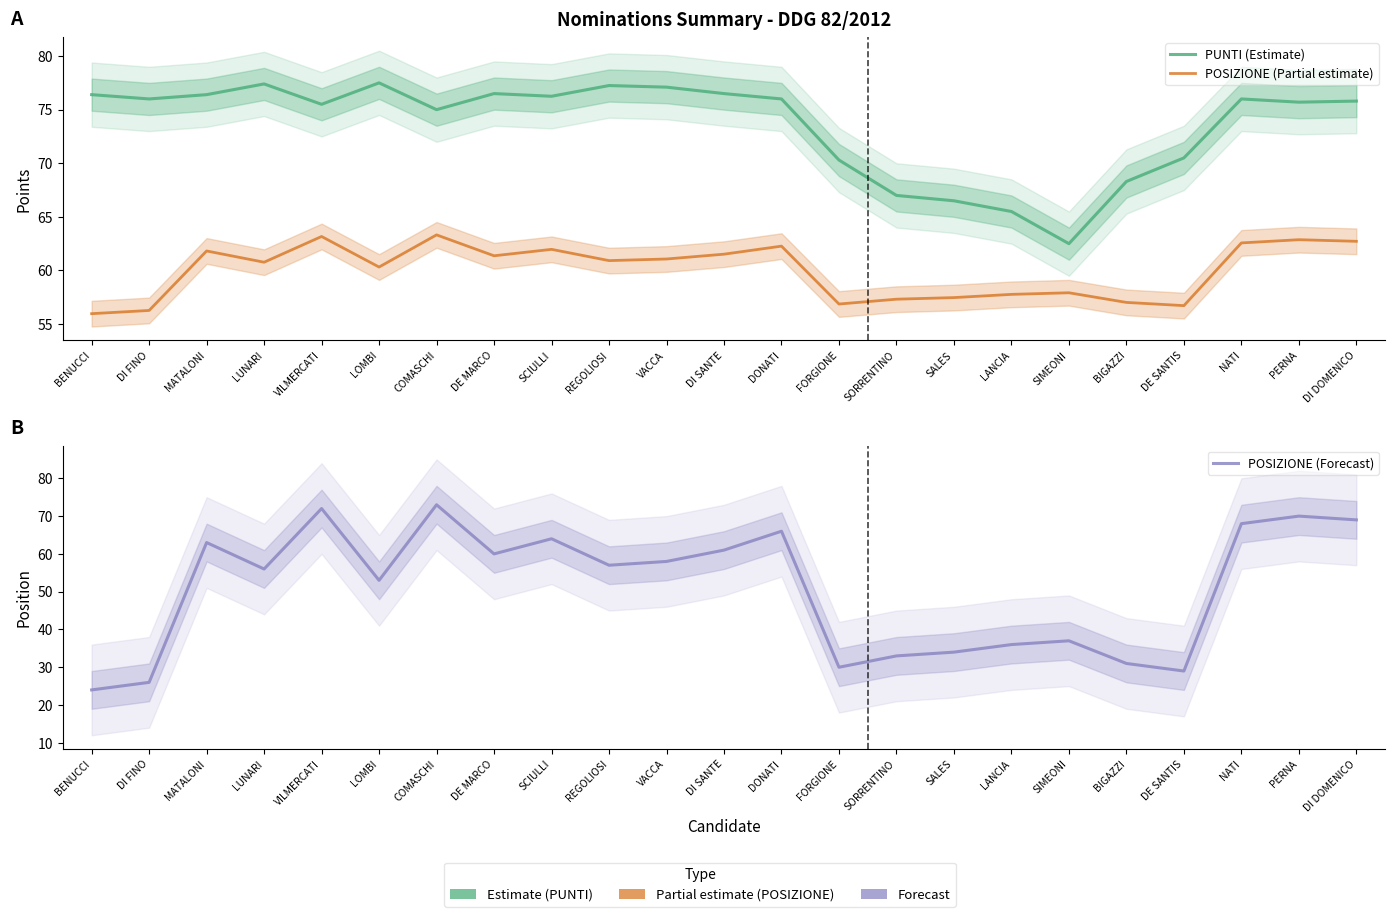

At which category is the sum across all series the highest?

COMASCHI